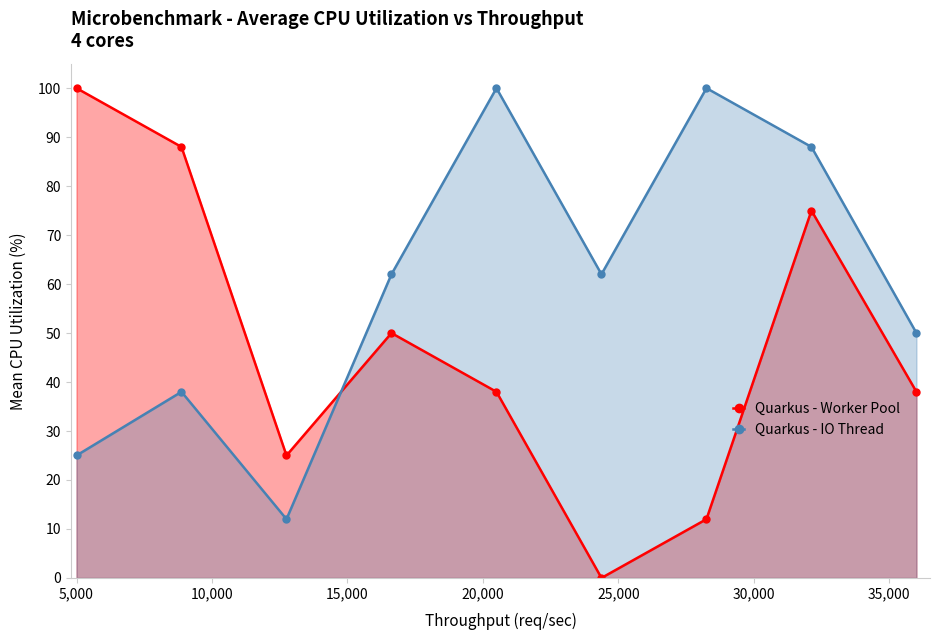

How many times do Quarkus - IO Thread and Quarkus - Worker Pool cross each other?

1